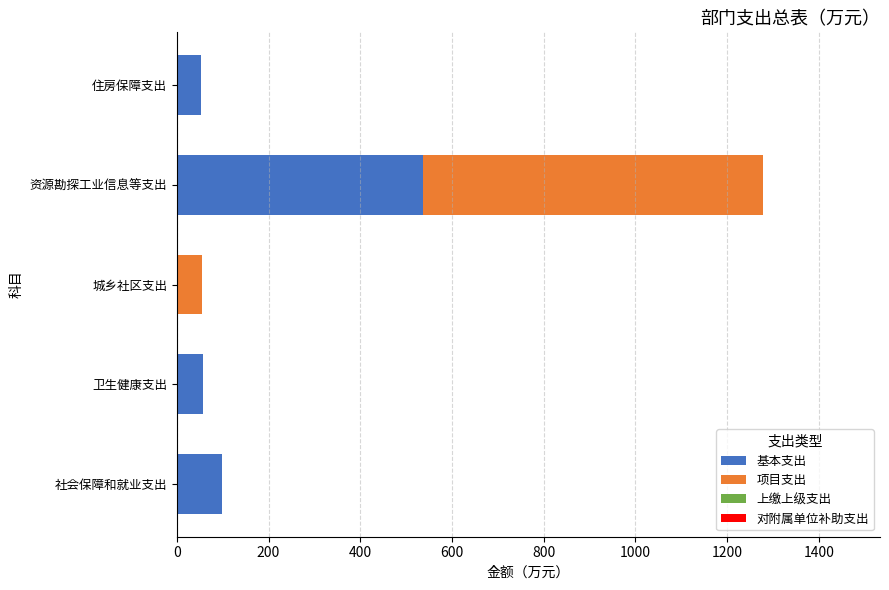

What is the total value across all series at 资源勘探工业信息等支出?

1277.5